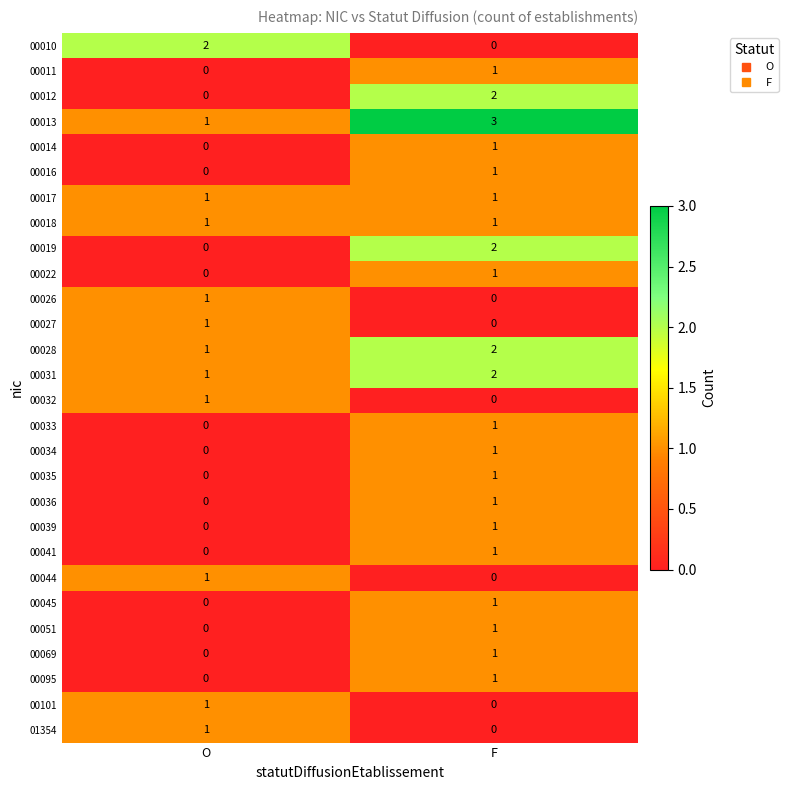

Is the value of 00033 at O greater than the value of 00013 at O?

No